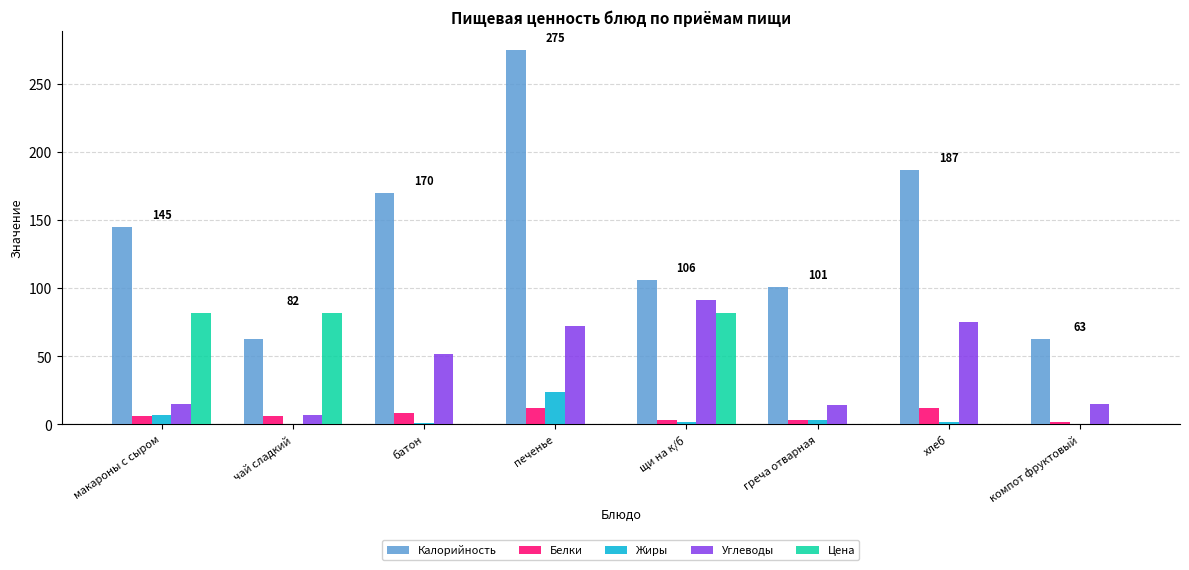

What are all the series names shown in the legend?

Калорийность, Белки, Жиры, Углеводы, Цена